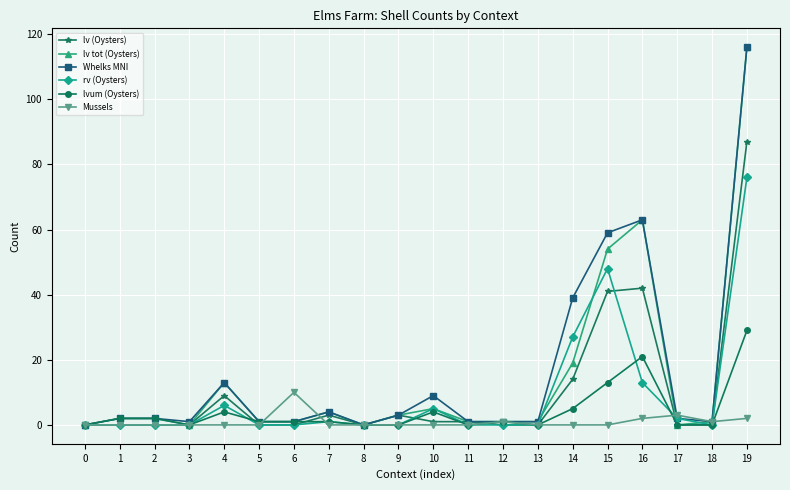

True or false: rv (Oysters) has more than 0 points higher than both neighbors.

True